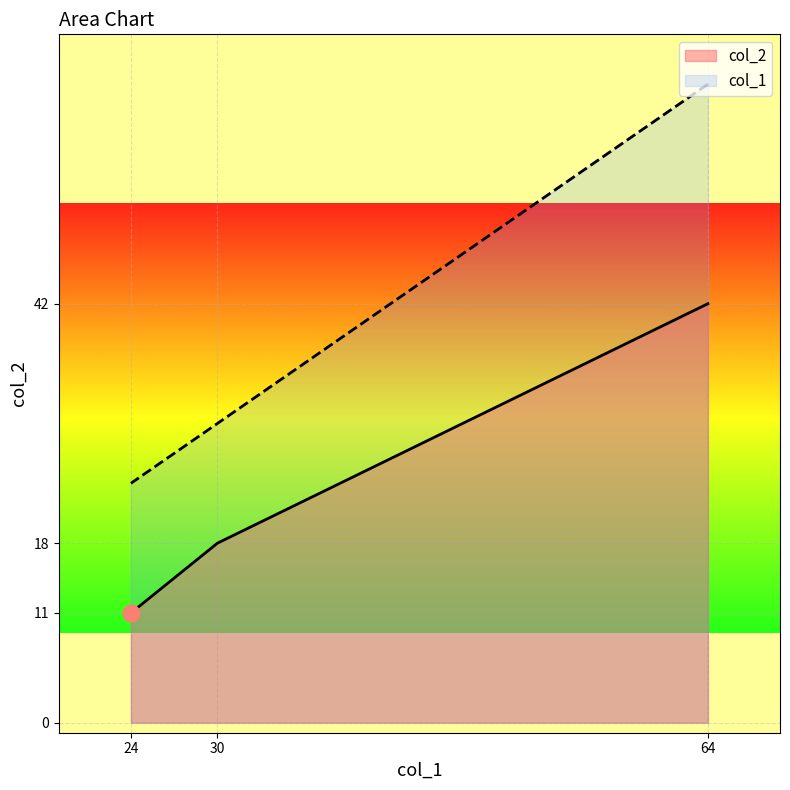

How many lines are shown in the chart?

2